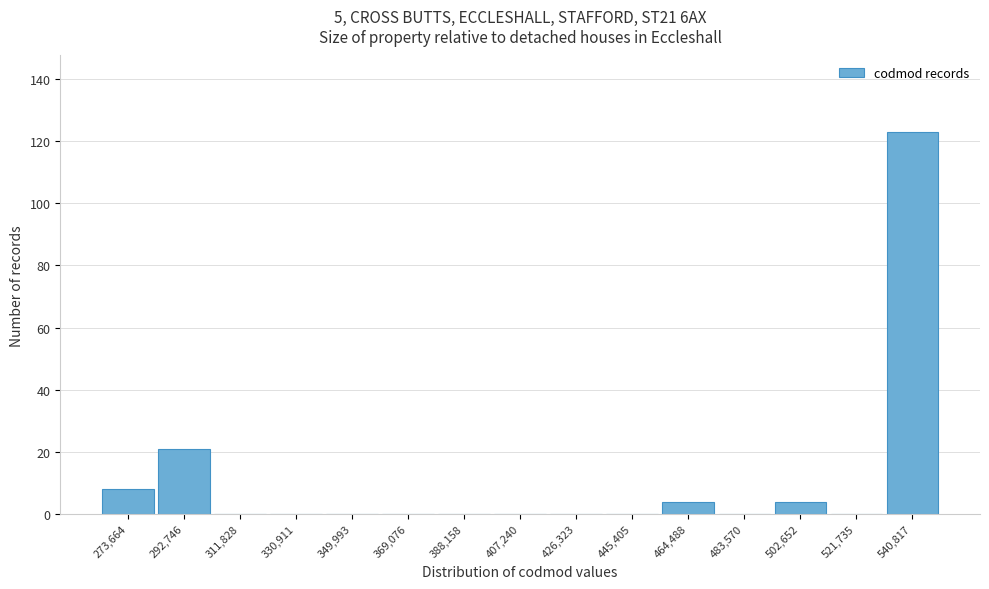

Reading left to right, extract all data points from this chart.

273,664=8	292,746=21	311,828=0	330,911=0	349,993=0	369,076=0	388,158=0	407,240=0	426,323=0	445,405=0	464,488=4	483,570=0	502,652=4	521,735=0	540,817=123